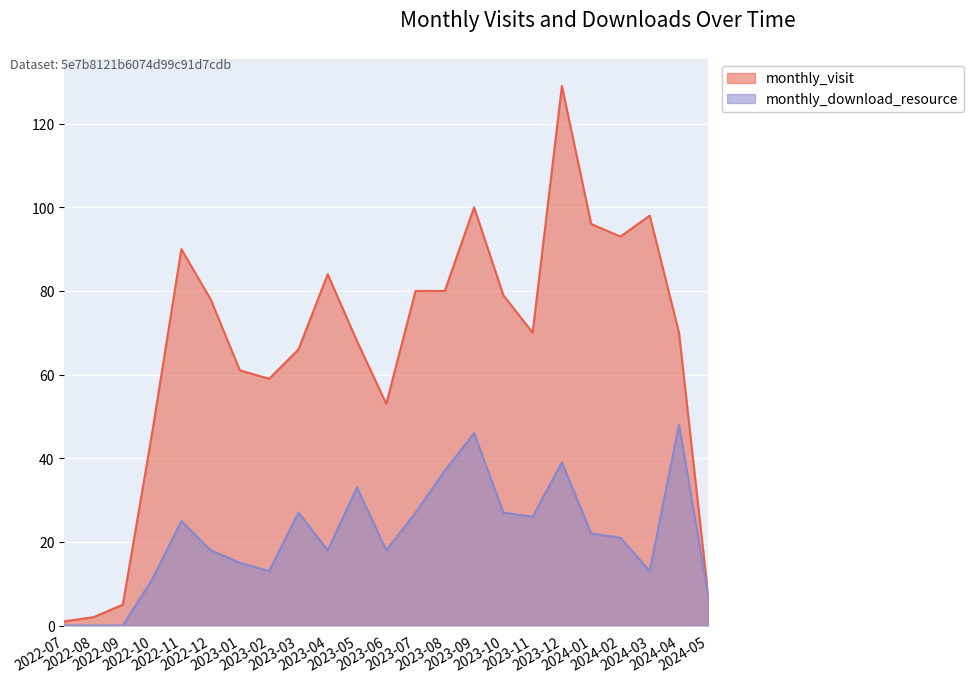

True or false: monthly_download_resource and monthly_visit cross at least once.

False